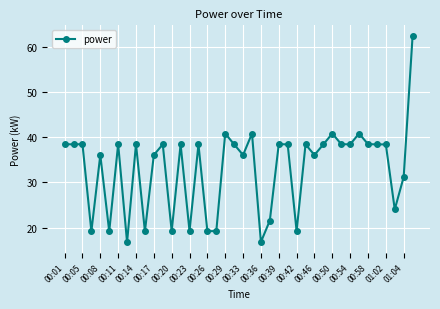

True or false: there are more than 1 points higher than both neighbors.

True